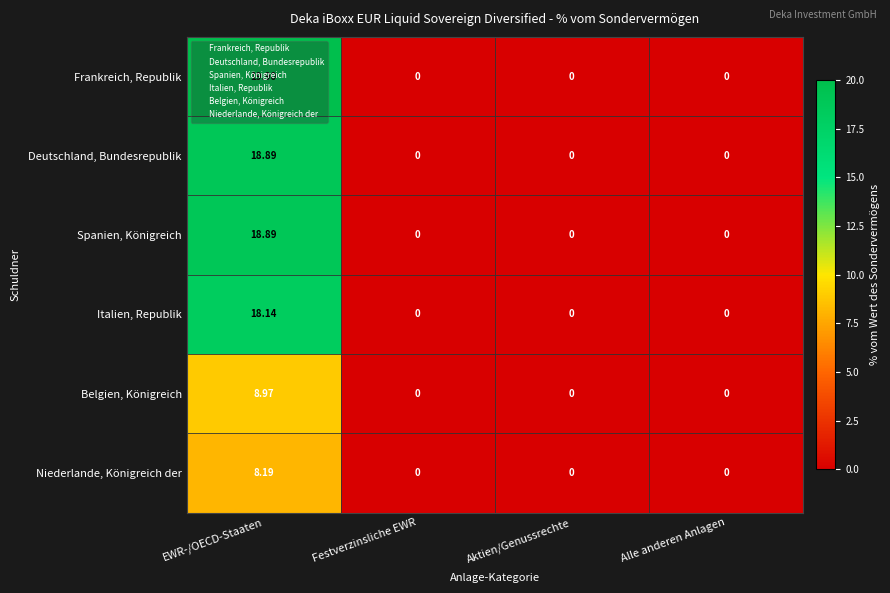

At how many categories does at least one series exceed 2?

1